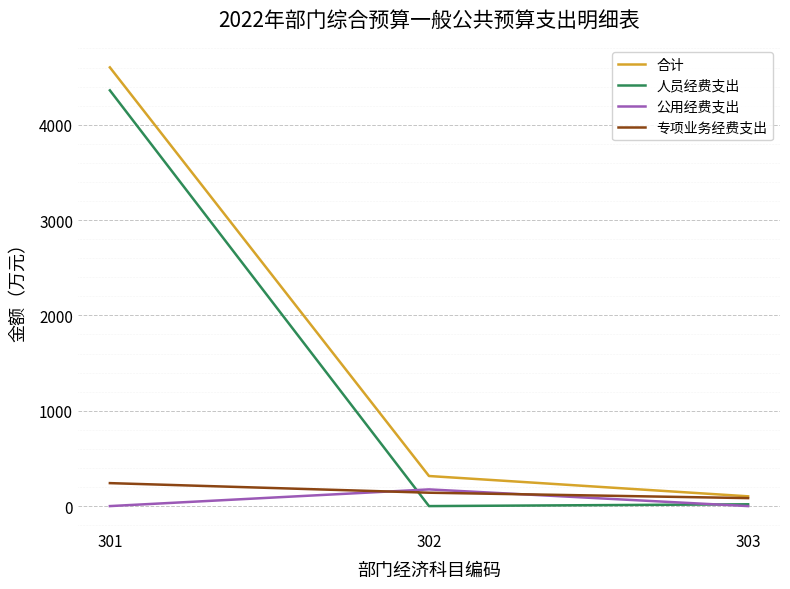

How many lines are shown in the chart?

4